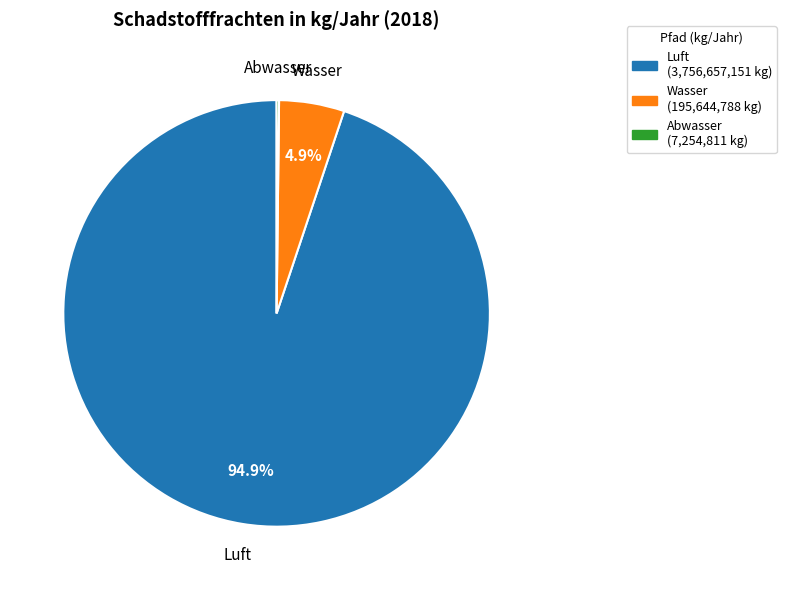

Does any single category account for the majority?

Yes